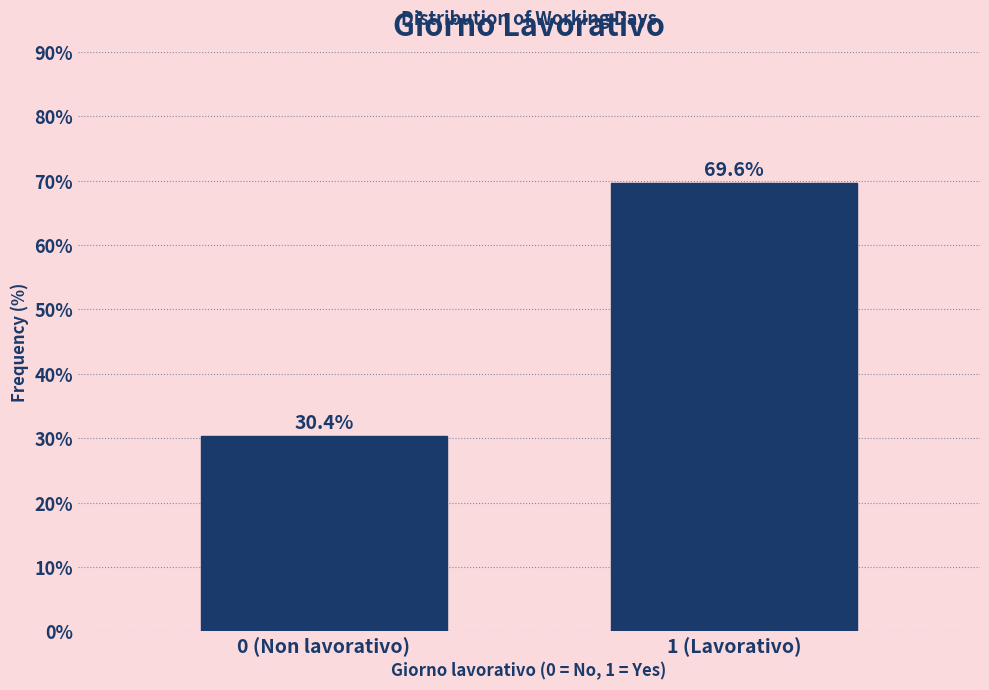

Reading left to right, list all the values displayed in this chart.

30.4	69.6